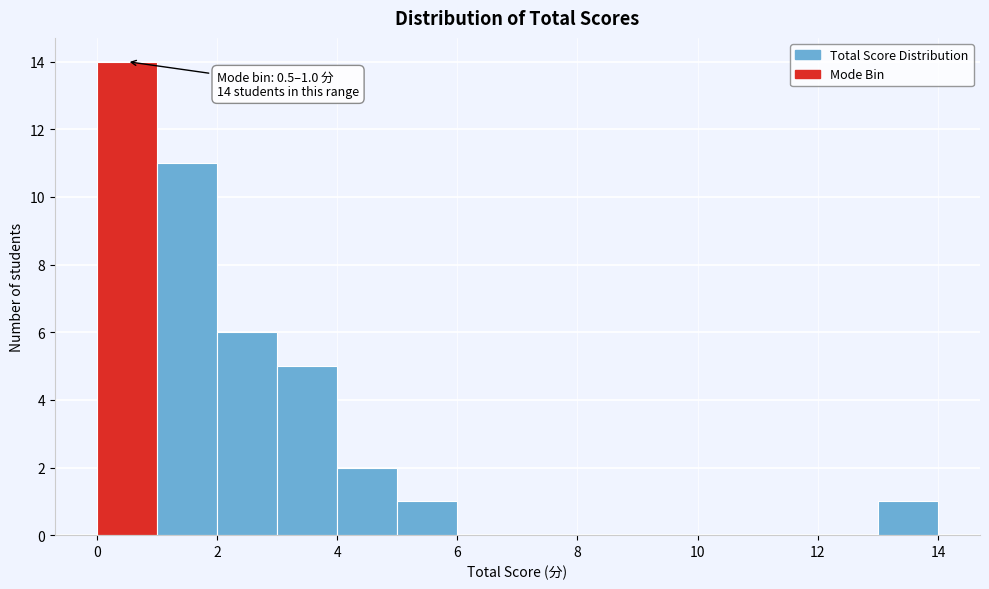

Which range on the x-axis has the tallest bar?

0 to 1